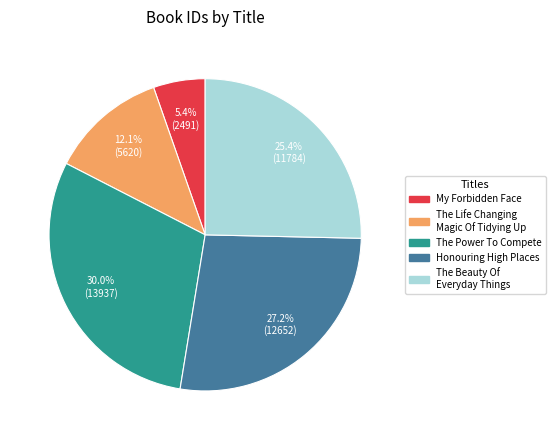

How many slices are in this pie chart?

5